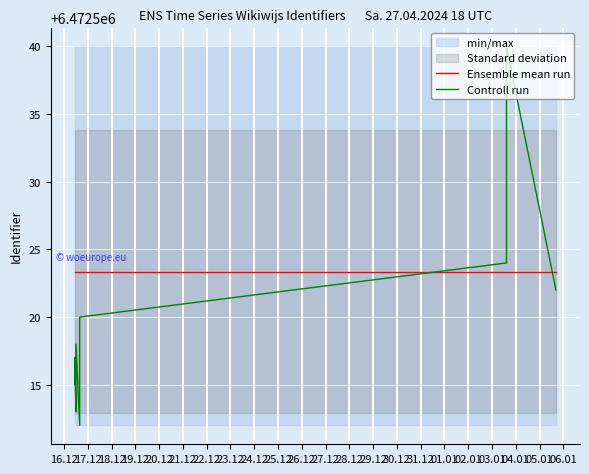

How many lines are shown in the chart?

2